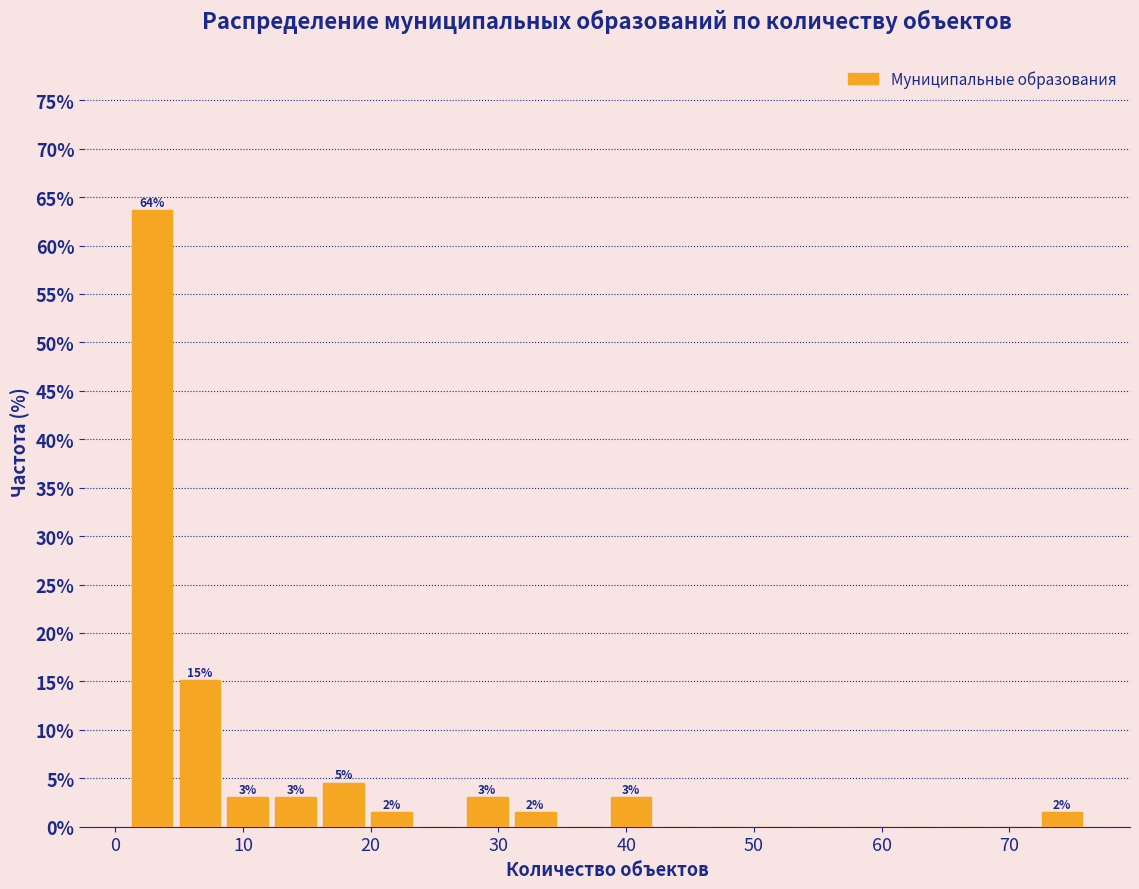

Around what value on the x-axis is the tallest bar? Give the approximate position of its centre, as read against the axis.

3